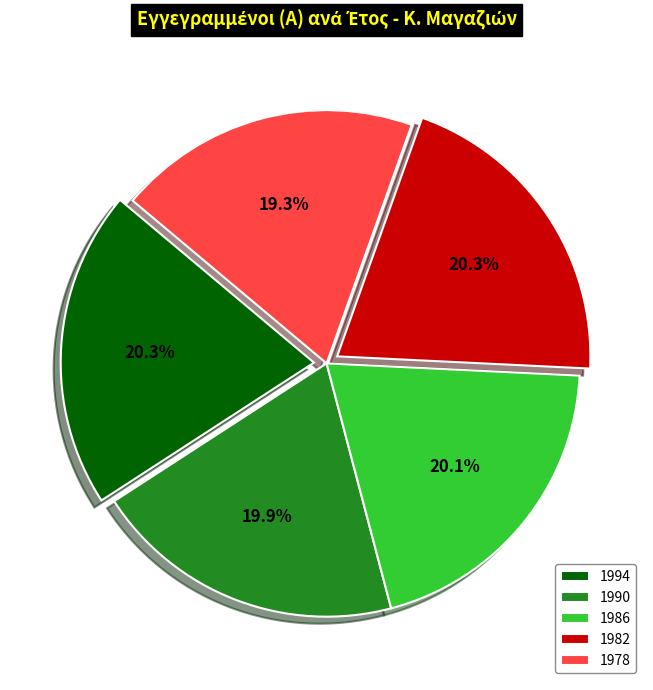

Is there a majority slice in this chart?

No